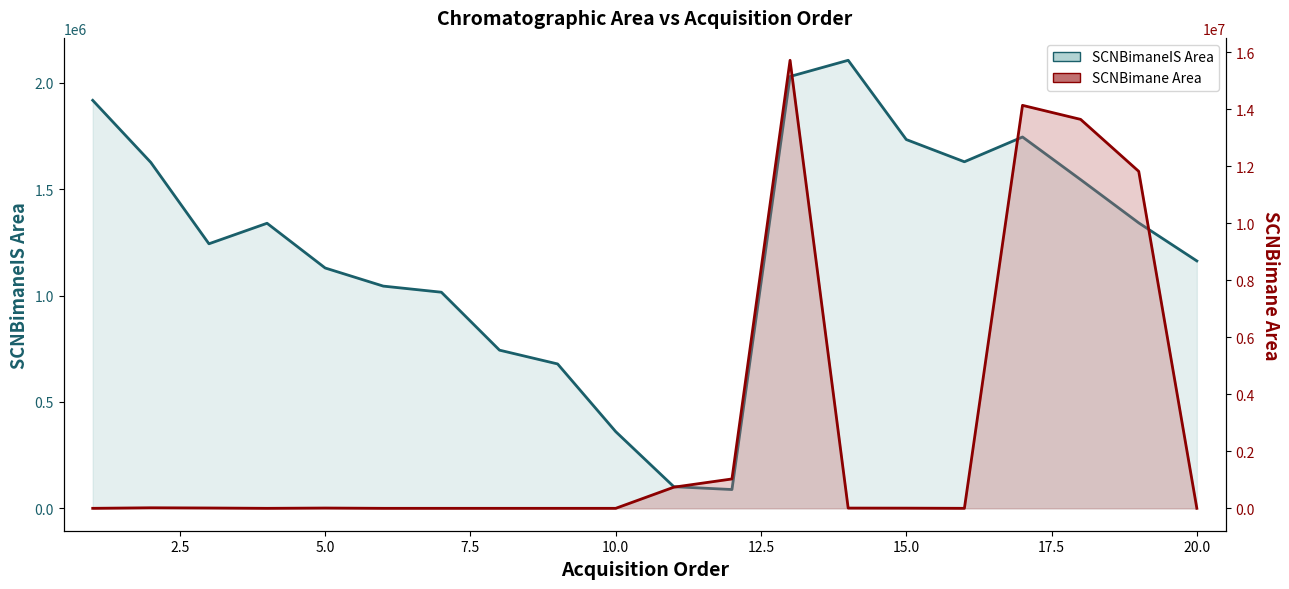

Which series has the largest total across all categories?

SCNBimane Area (line)